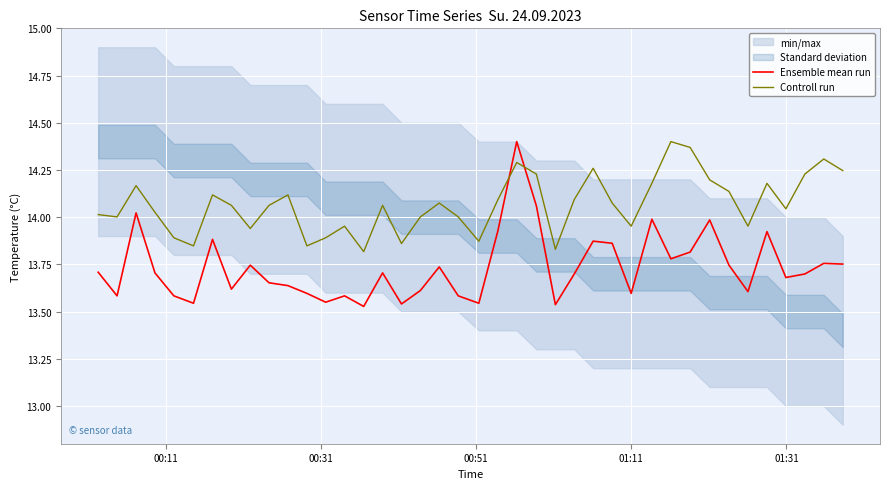

True or false: Ensemble mean run and Controll run cross at least once.

True